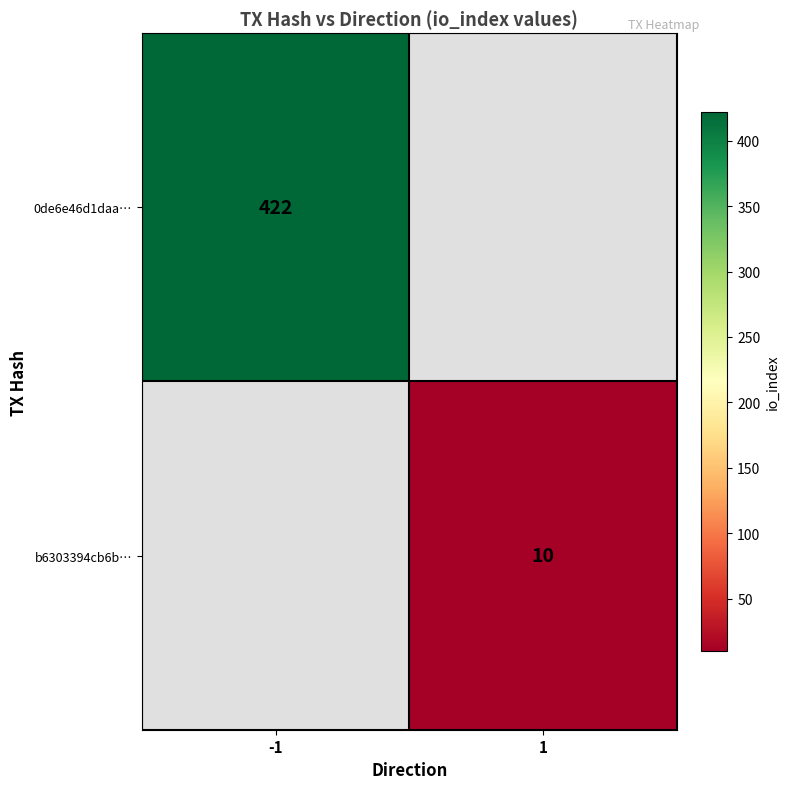

The b6303394cb6b… series shows 10 at 1. True or false?

True